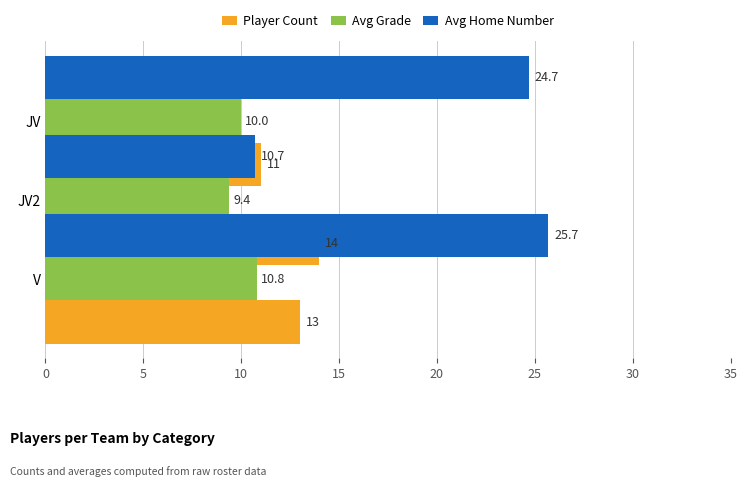

Count the number of data series in this chart.

3